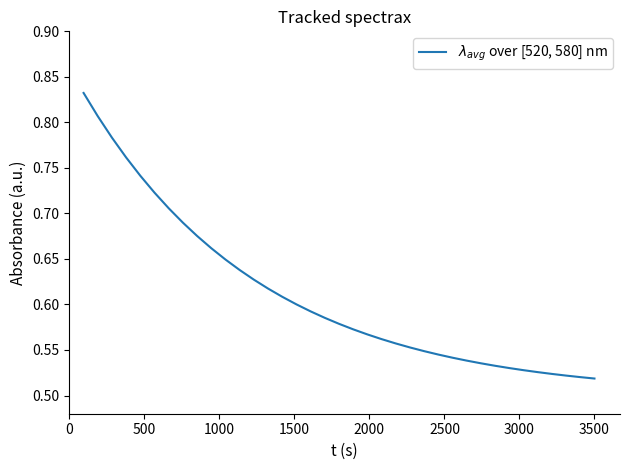

What is the difference between the maximum and minimum values?

0.3